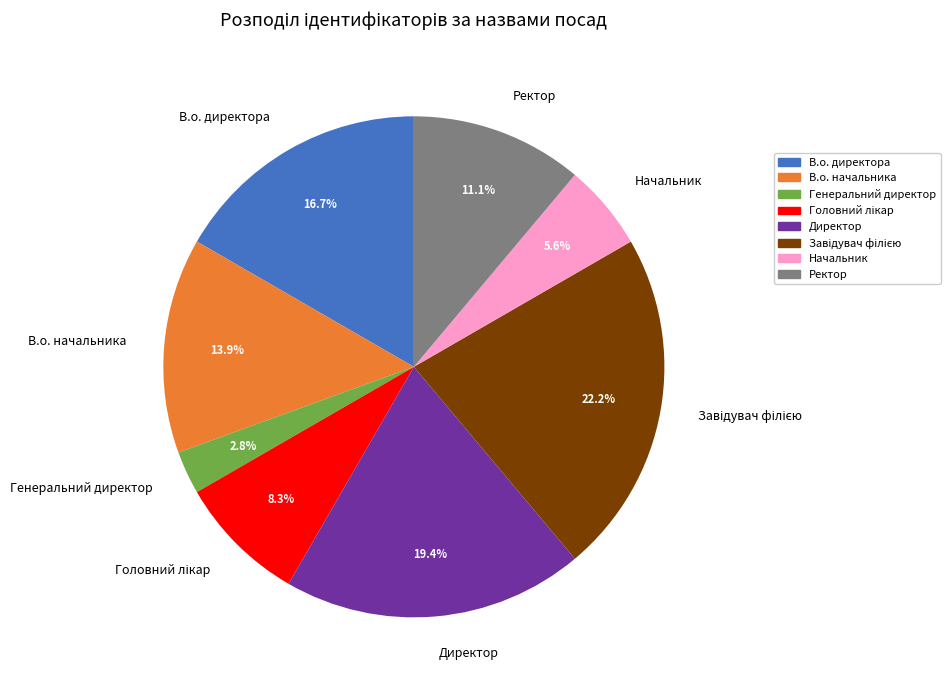

Is it true that В.о. директора is 11% of the pie?

False